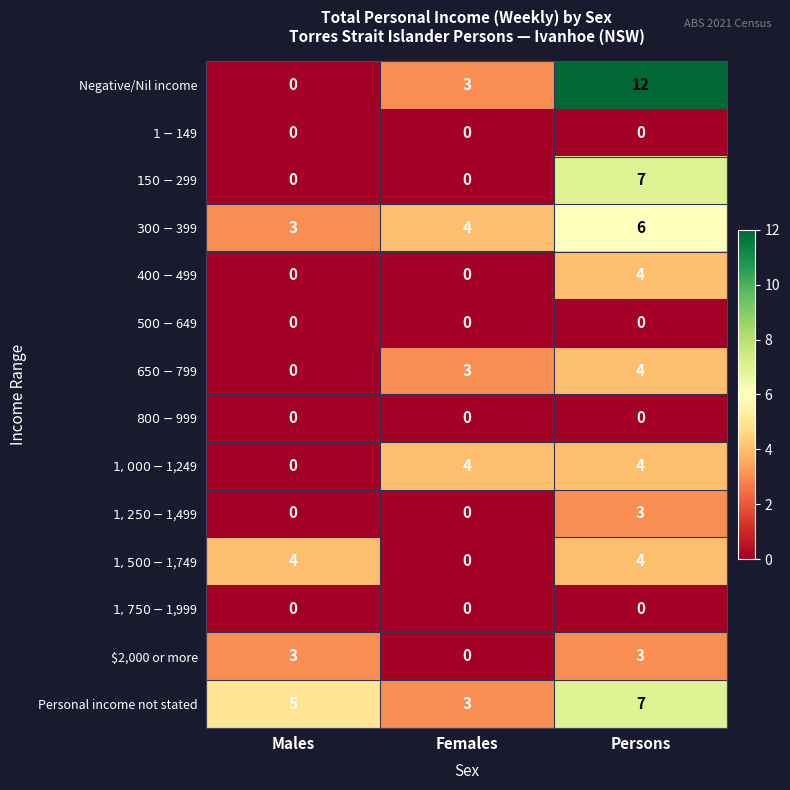

Is it true that $2,000 or more equals -2 at Females?

False